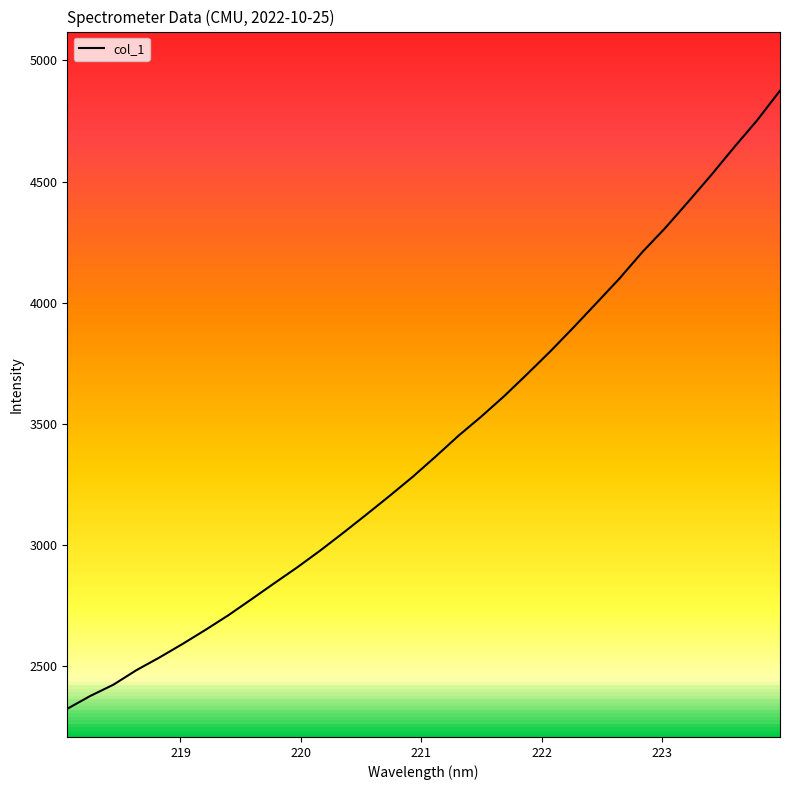

What is the minimum value shown in the chart?

2325.2